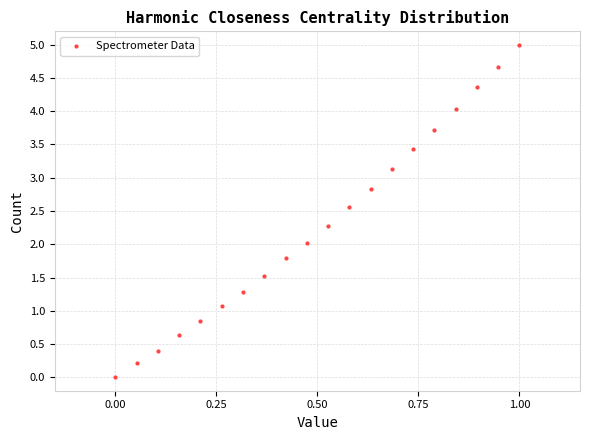

What is the range of X values (max minus min)?

1.0